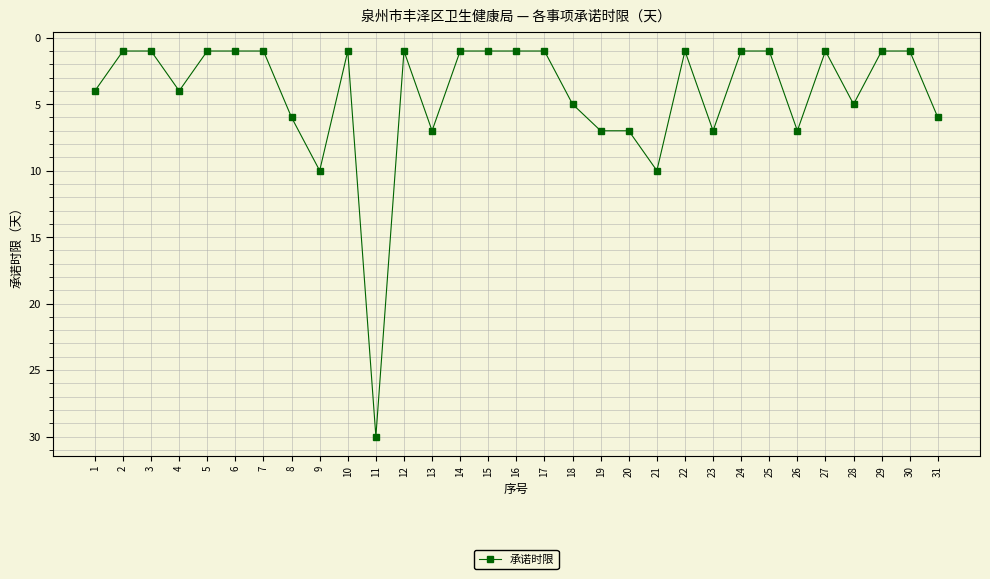

How many lines are shown in the chart?

1